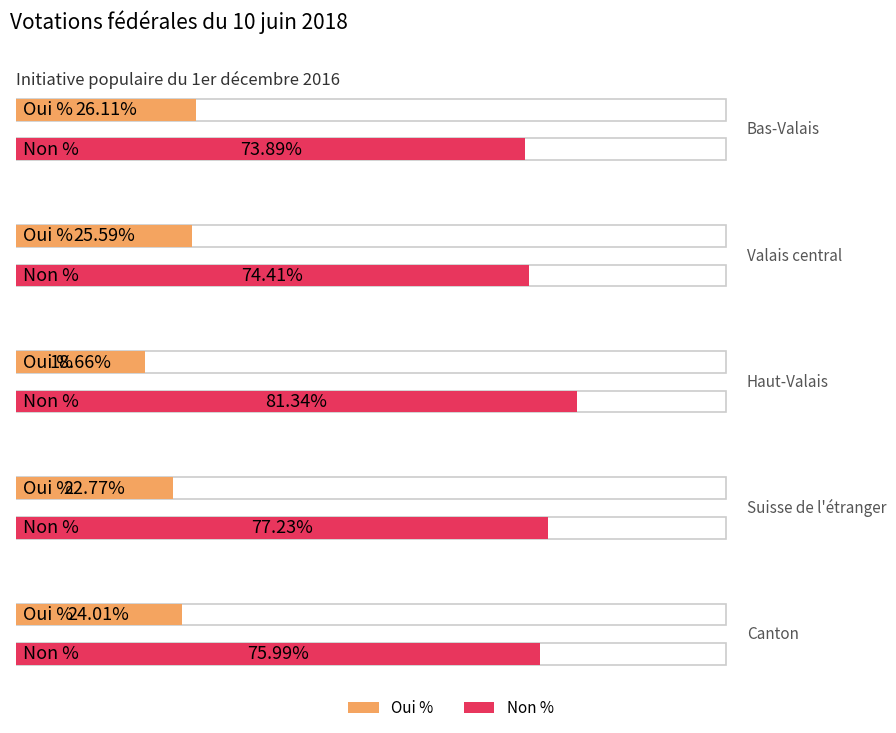

Reading right to left, extract all data points from this chart.

Oui %: Canton=24.0	Suisse de l'étranger=22.8	Haut-Valais=18.7	Valais central=25.6	Bas-Valais=26.1
Non %: Canton=76.0	Suisse de l'étranger=77.2	Haut-Valais=81.3	Valais central=74.4	Bas-Valais=73.9